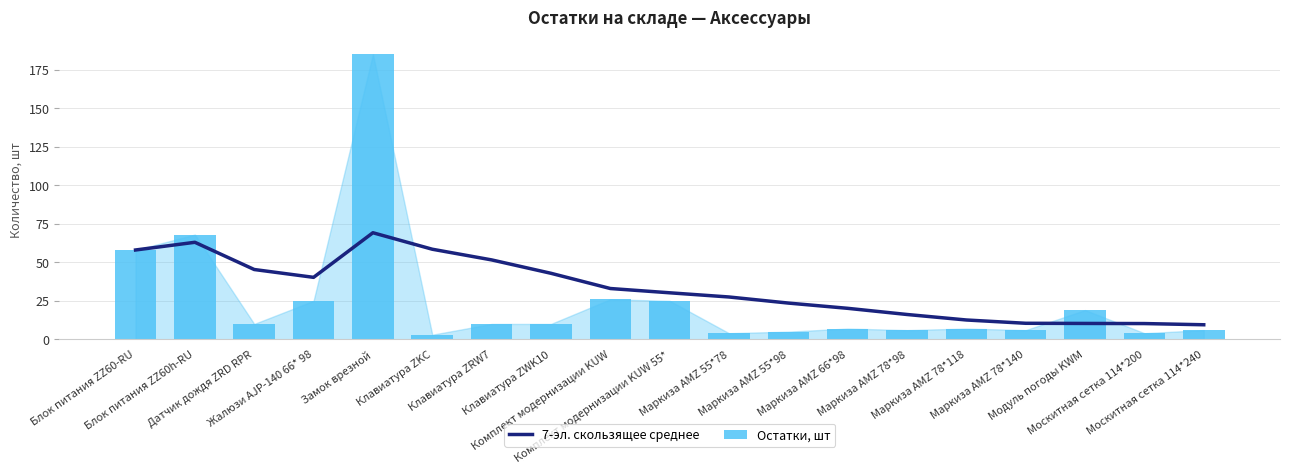

What is the label of the 17th bar from the right?

Датчик дождя ZRD RPR